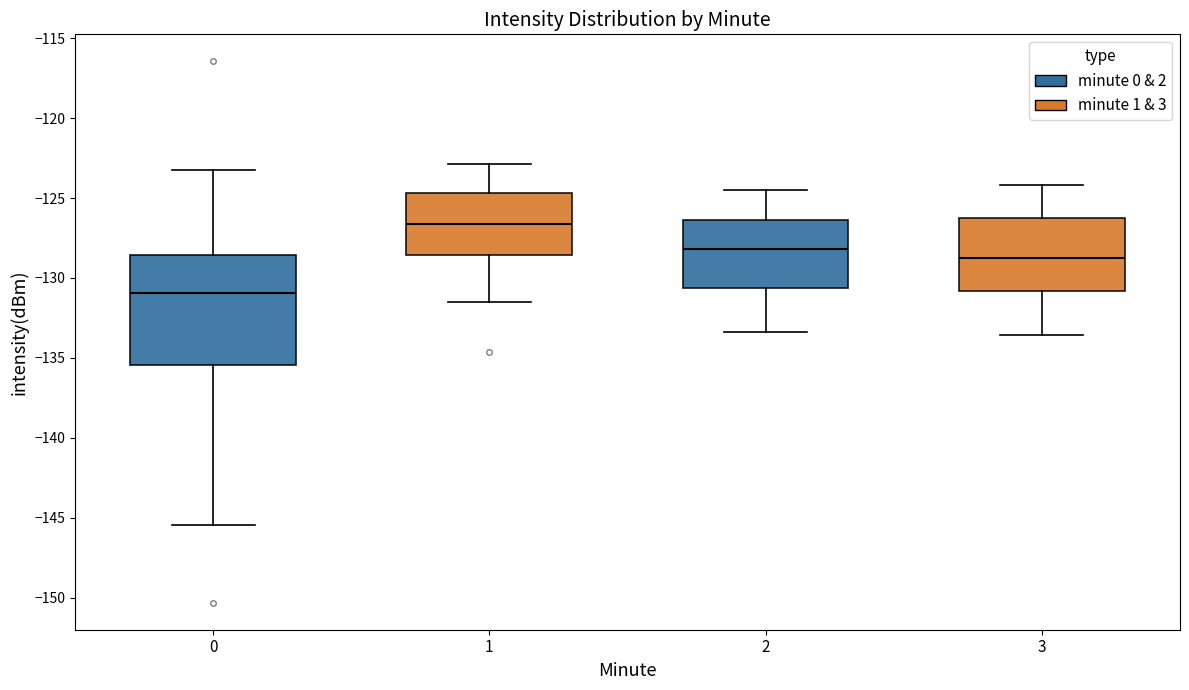

Which box is the tallest, from its lower edge to its upper edge?

0